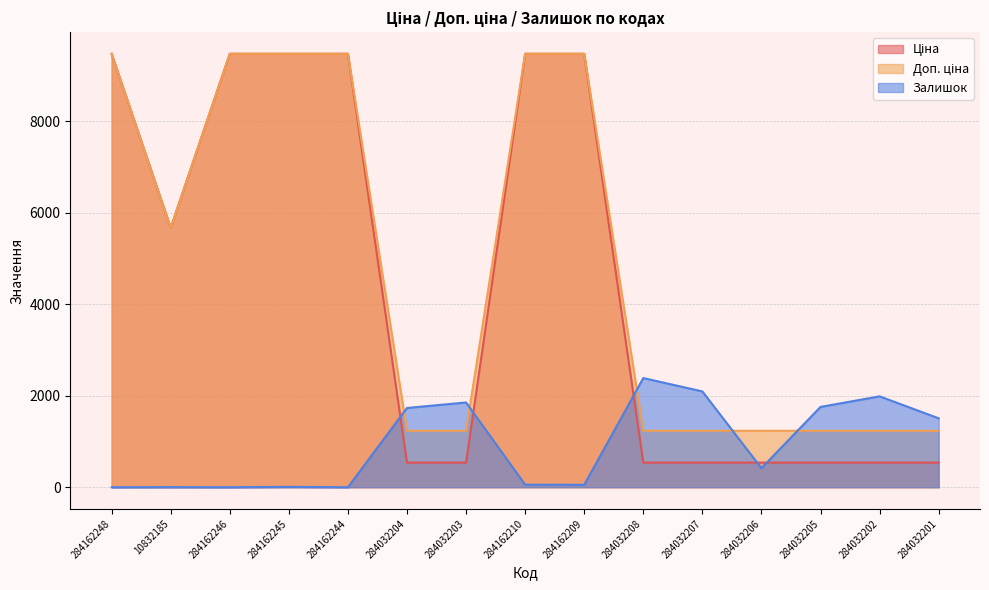

Where is the first local minimum for Ціна?

10832185